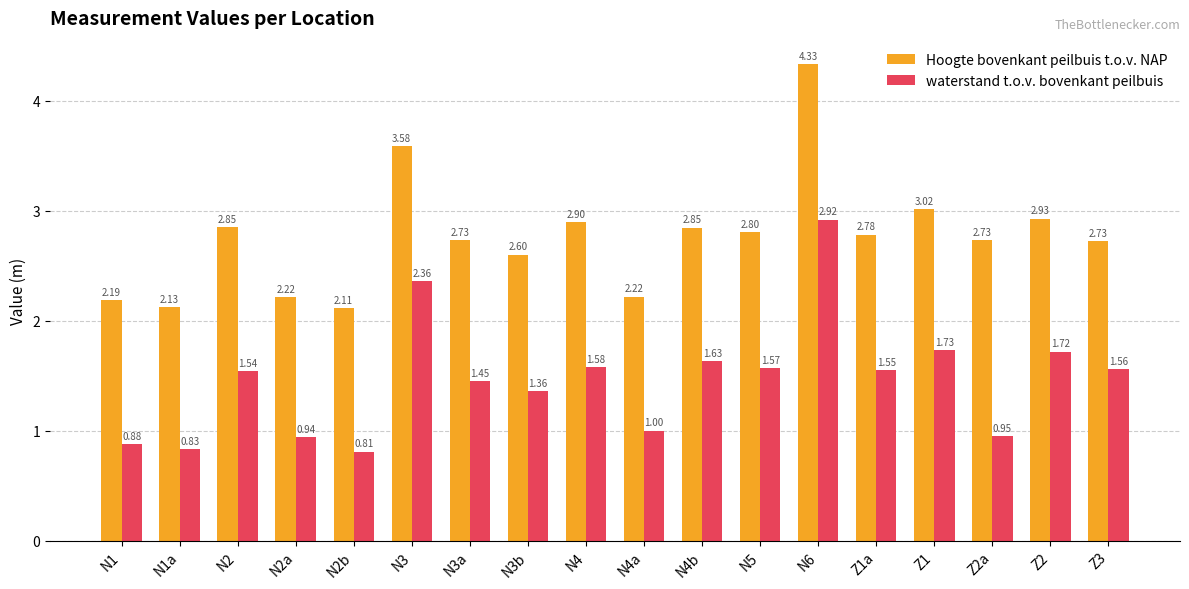

List the series in order of their peak value, lowest first.

waterstand t.o.v. bovenkant peilbuis, Hoogte bovenkant peilbuis t.o.v. NAP